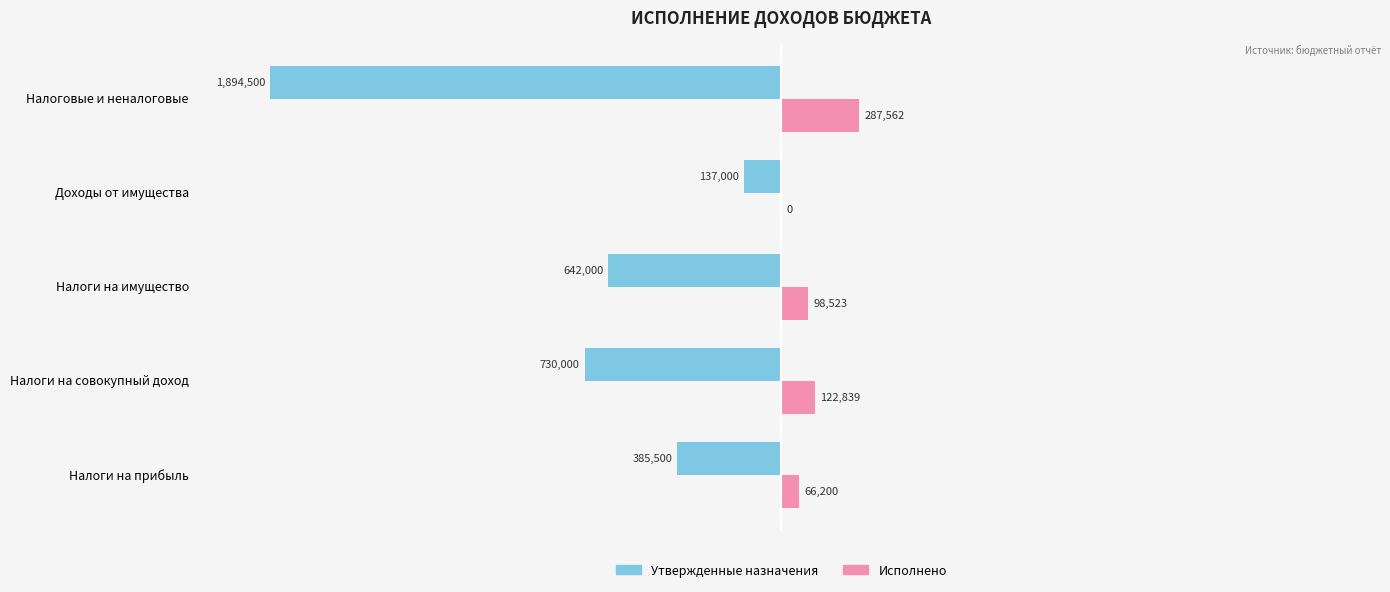

What are all the series names shown in the legend?

Утвержденные назначения, Исполнено